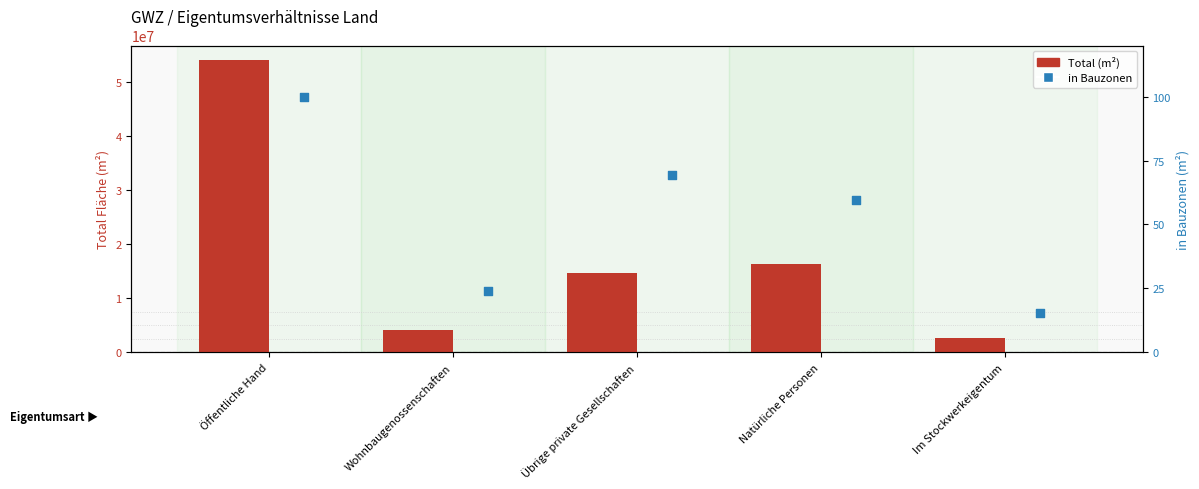

Which series reaches the maximum Y coordinate?

Total (m²)